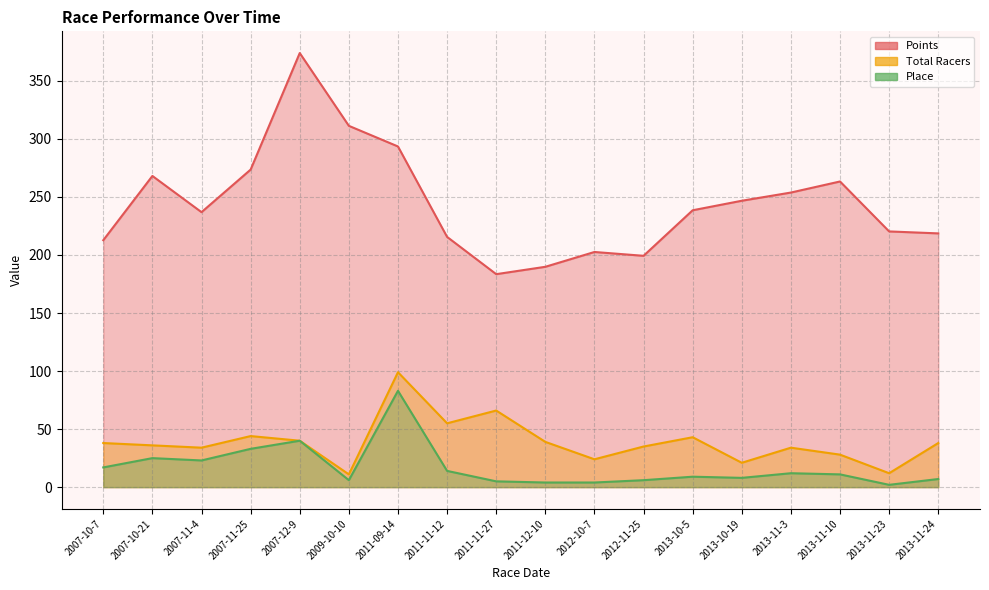

How many distinct data groups are displayed?

3